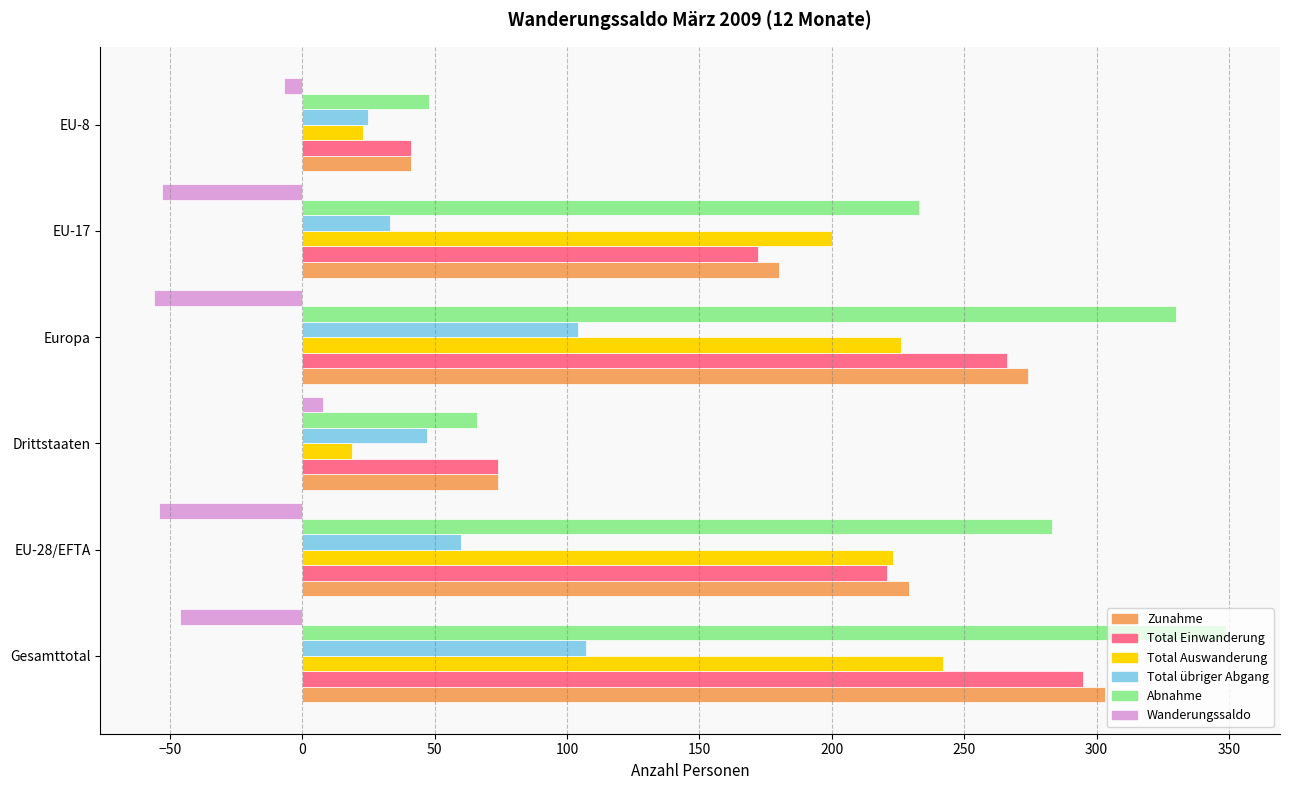

At which category is the sum across all series the highest?

Gesamttotal